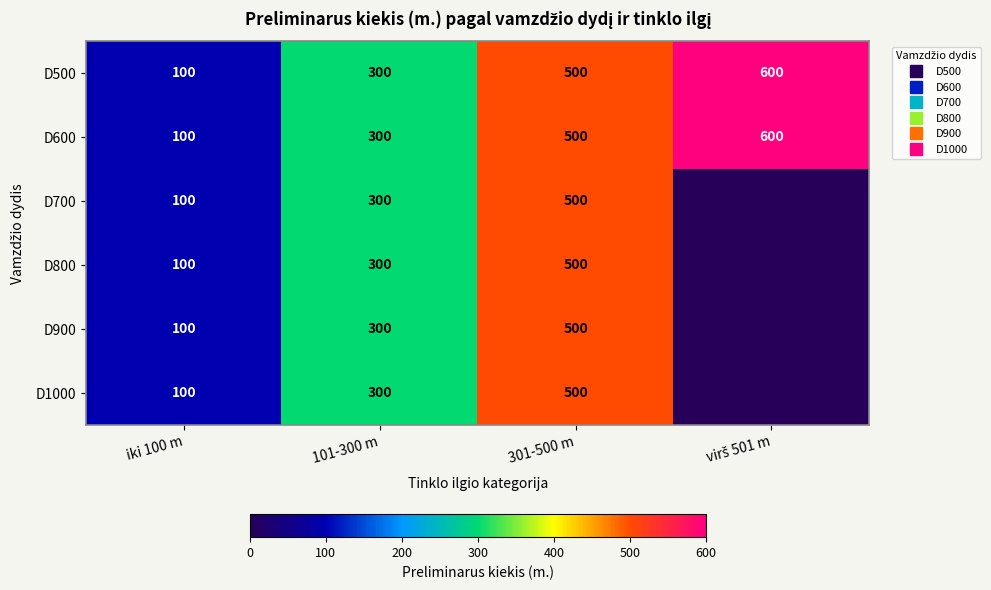

What is the difference between the maximum and second lowest values in the D700 series?

400